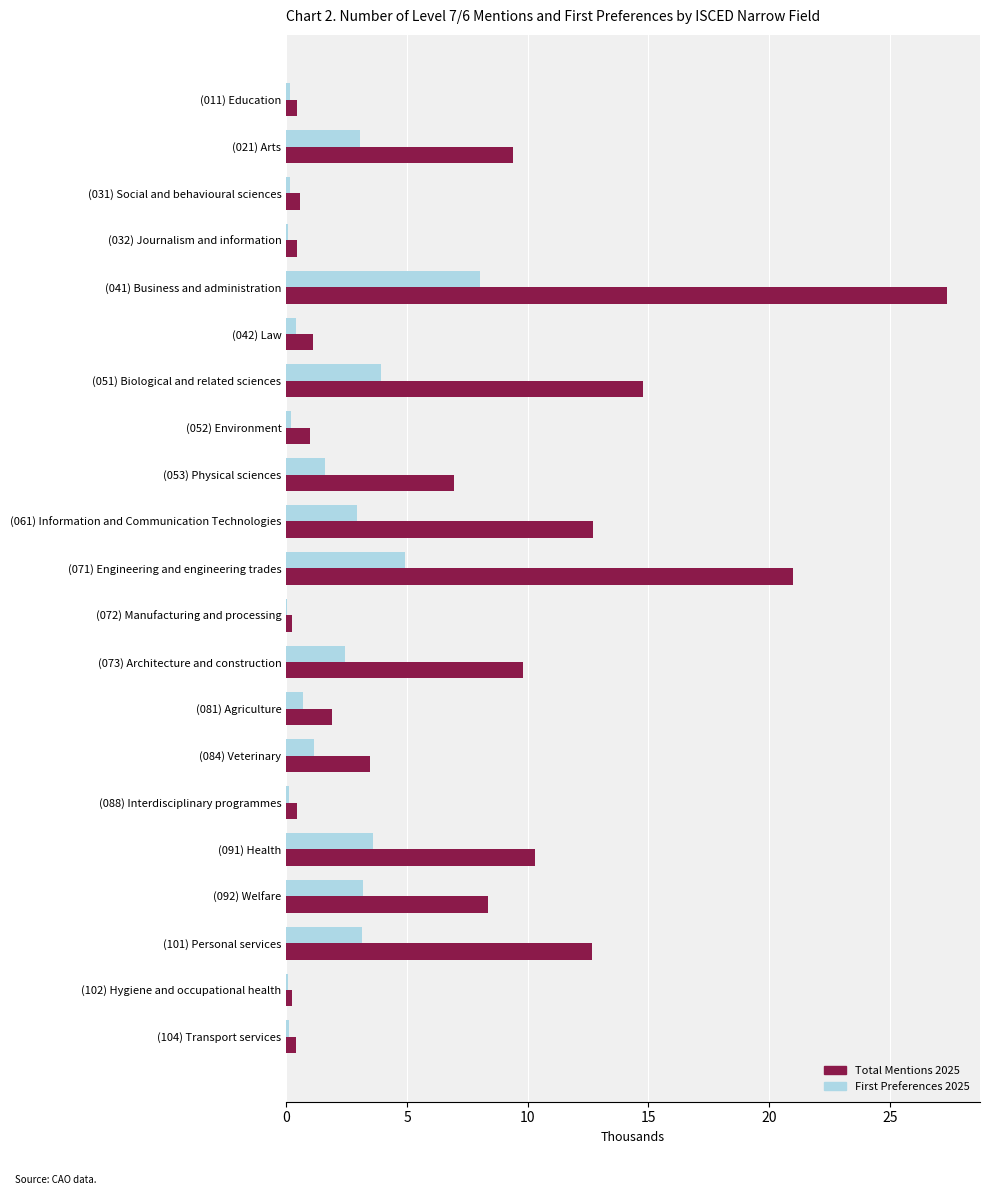

Which series has the largest range (max minus min)?

Total Mentions 2025